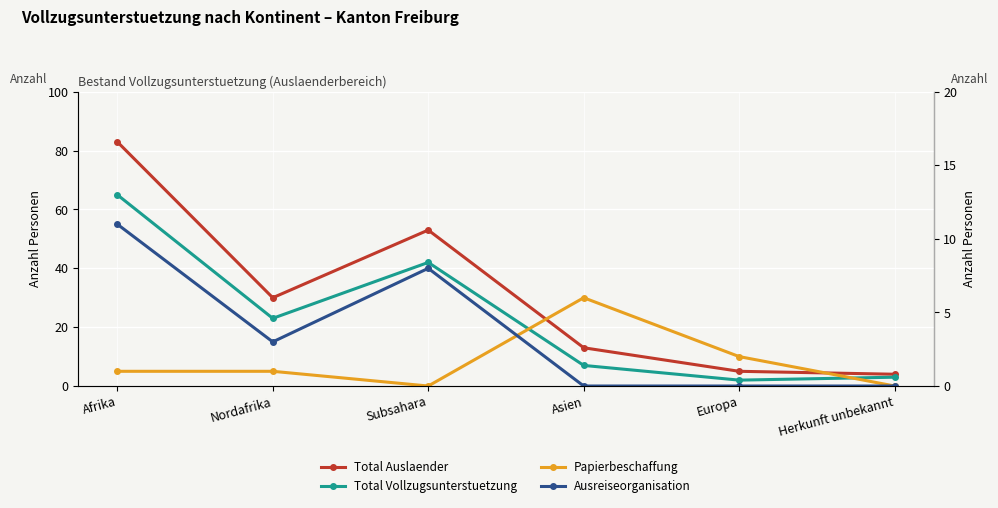

The value of Total Vollzugsunterstuetzung at Herkunft unbekannt is 2. True or false?

False